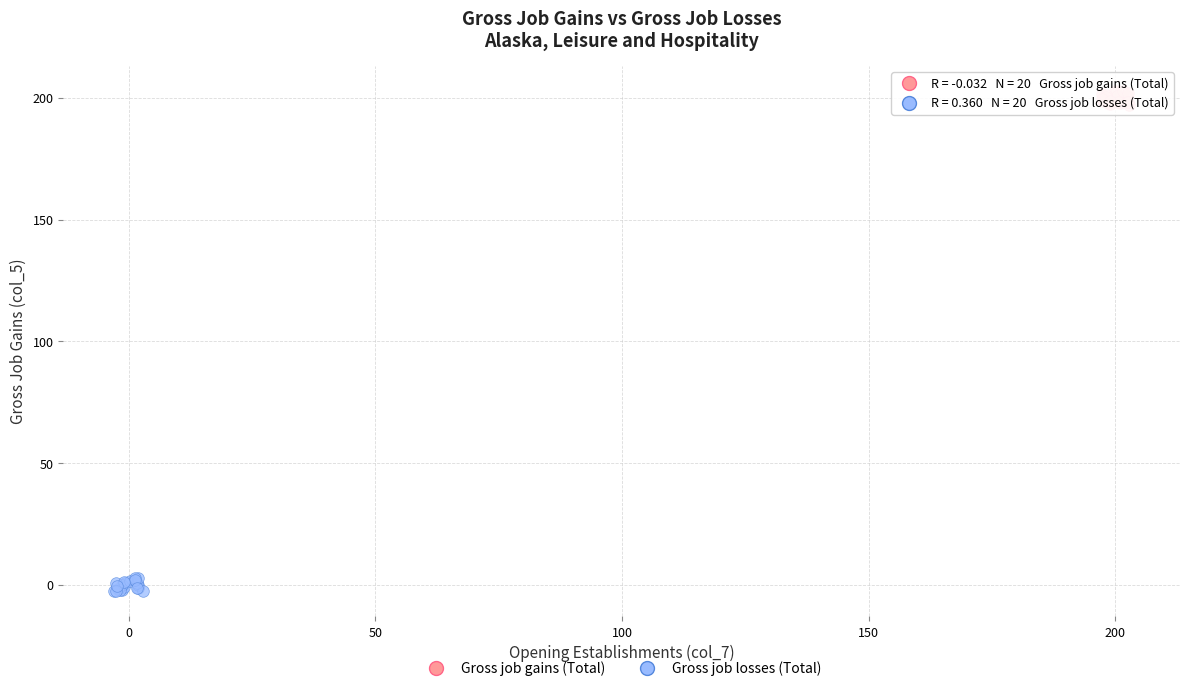

Which series reaches the minimum Y coordinate?

Gross job losses (Total)